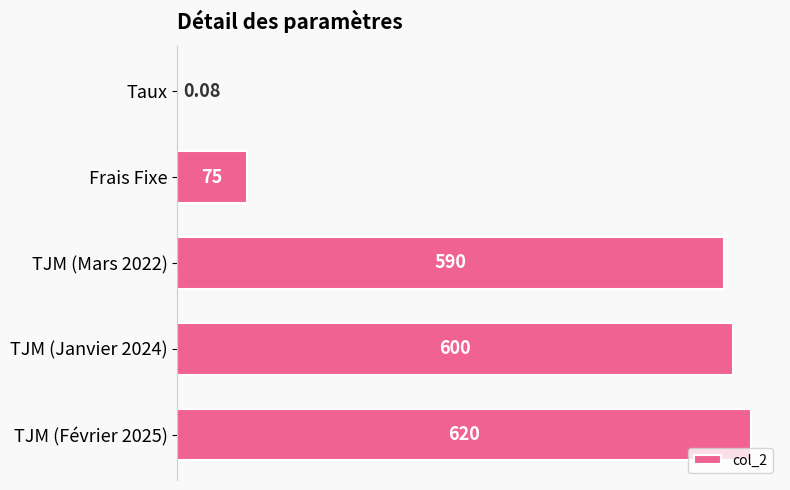

Which has a higher value, TJM (Mars 2022) or Frais Fixe?

TJM (Mars 2022)